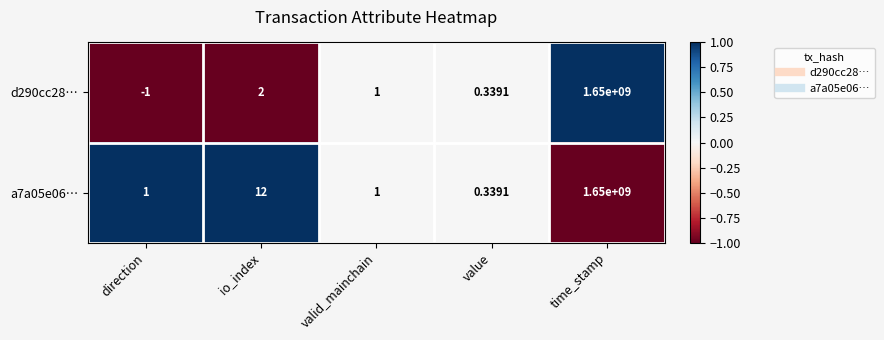

What is the greatest value displayed?

1650000000.0